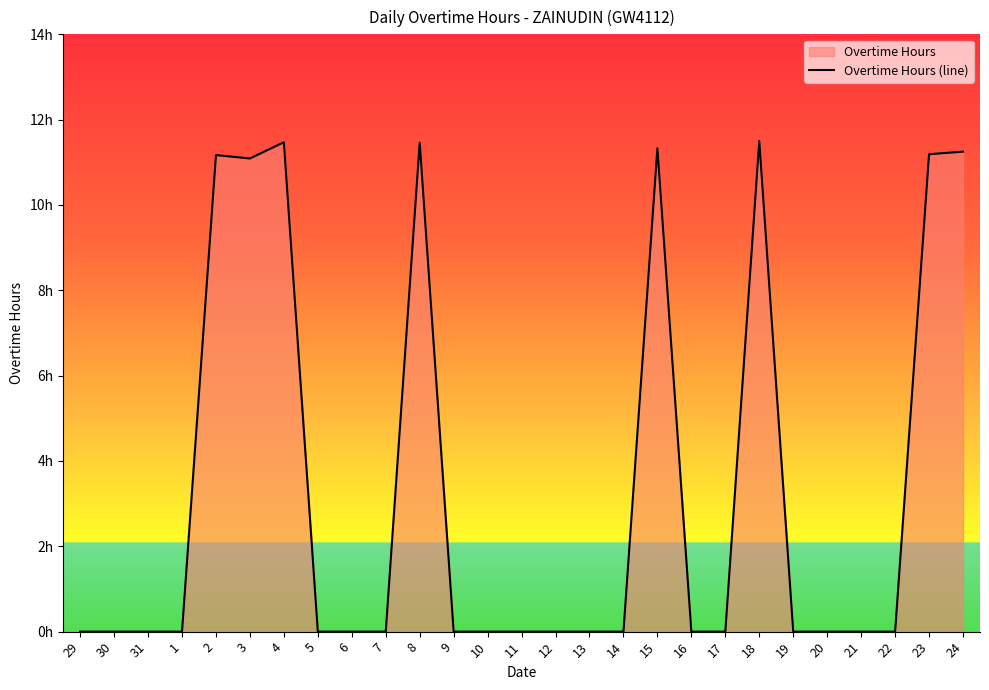

How many categories are shown in the chart?

27